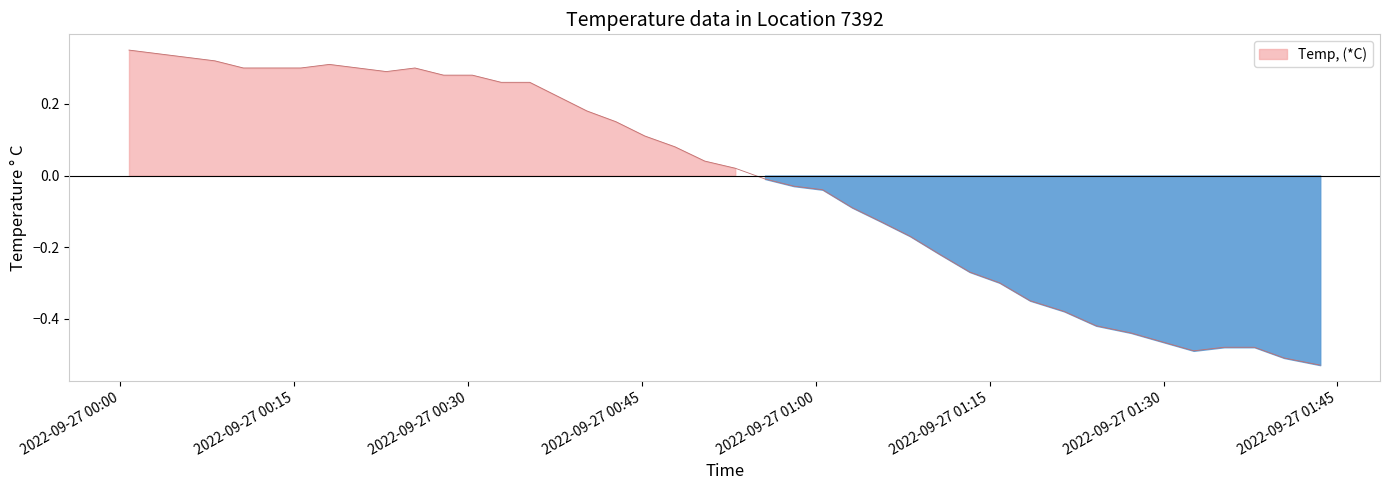

True or false: the data shows 0.0 at 15.

False